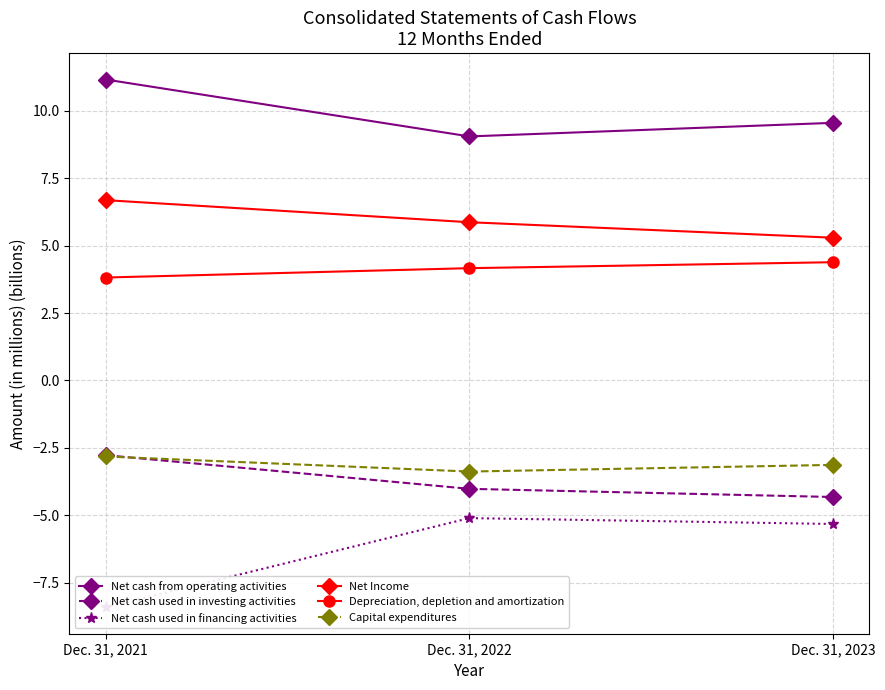

What is the smallest value displayed?

-8.4